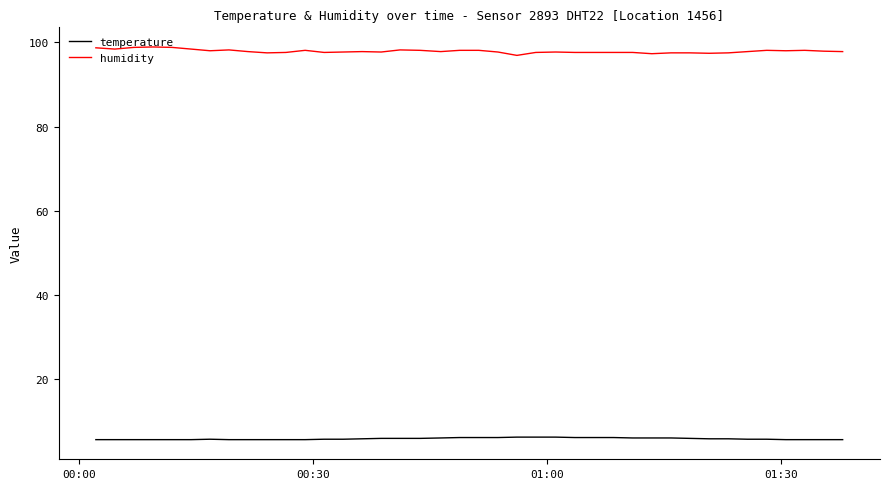

True or false: humidity has more than 1 interior local peaks.

True